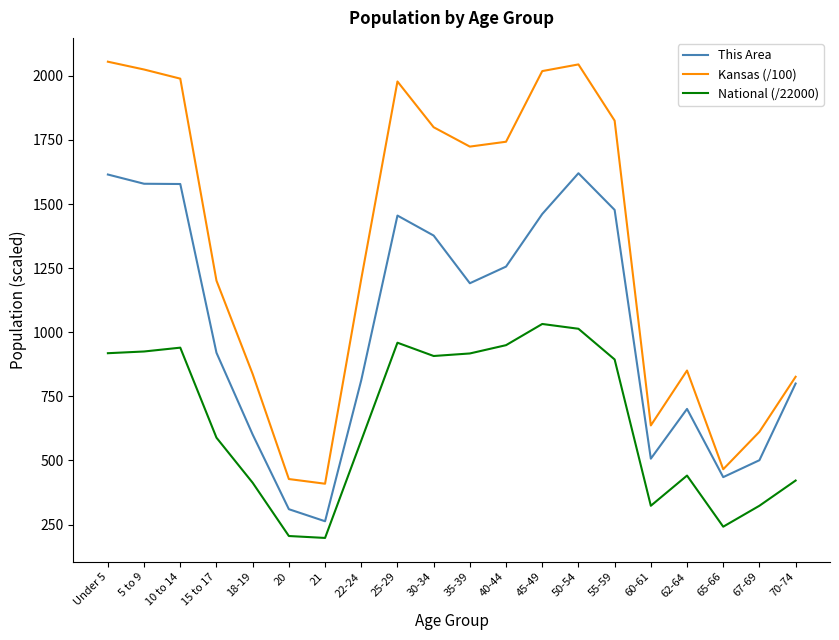

How many interior local valleys does the Kansas (/100) series have?

4